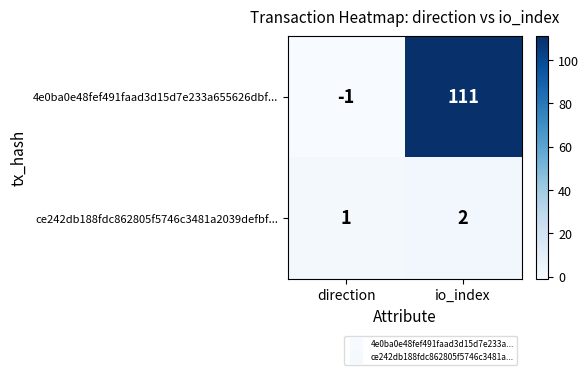

The 4e0ba0e48fef491faad3d15d7e233a655626dbf... series shows 36 at io_index. True or false?

False